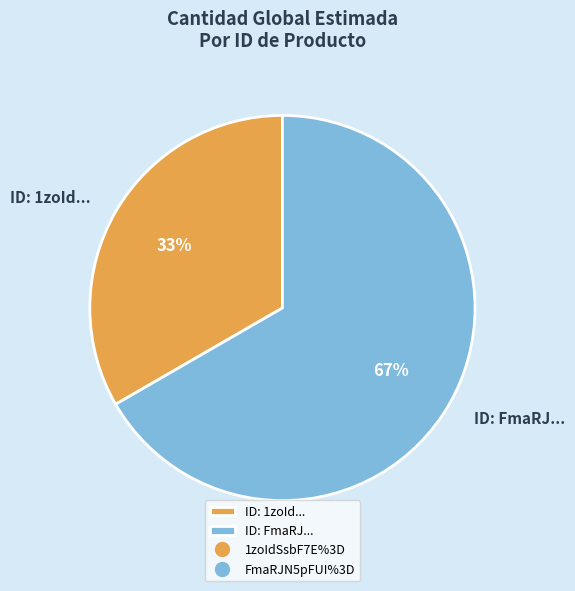

What is the majority slice?

ID: FmaRJ...